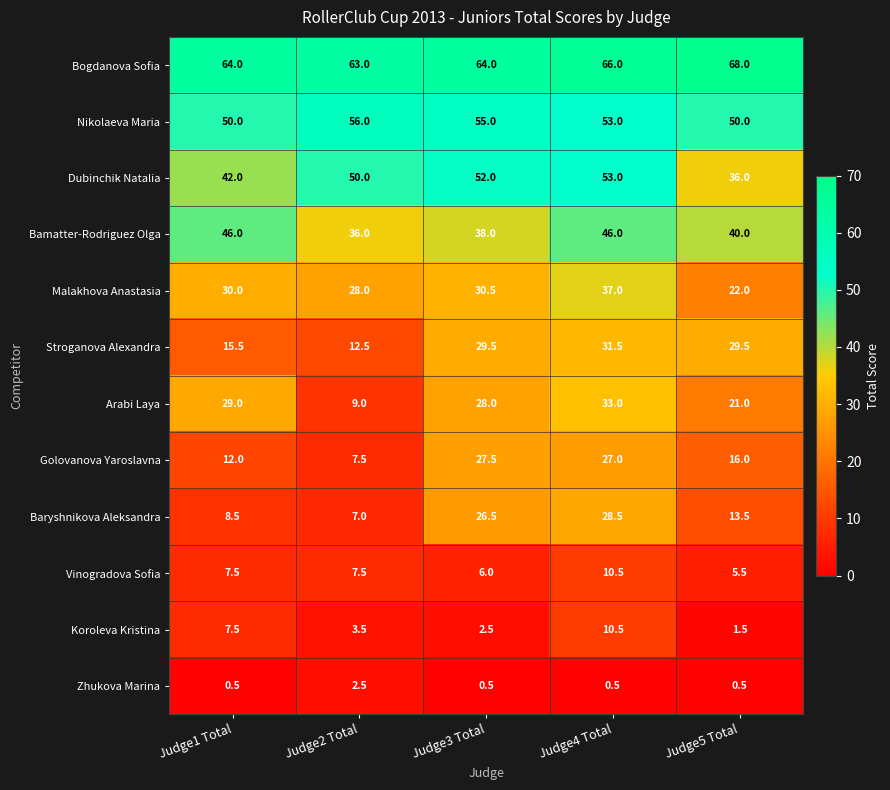

At which category is the sum across all series the highest?

Judge4 Total